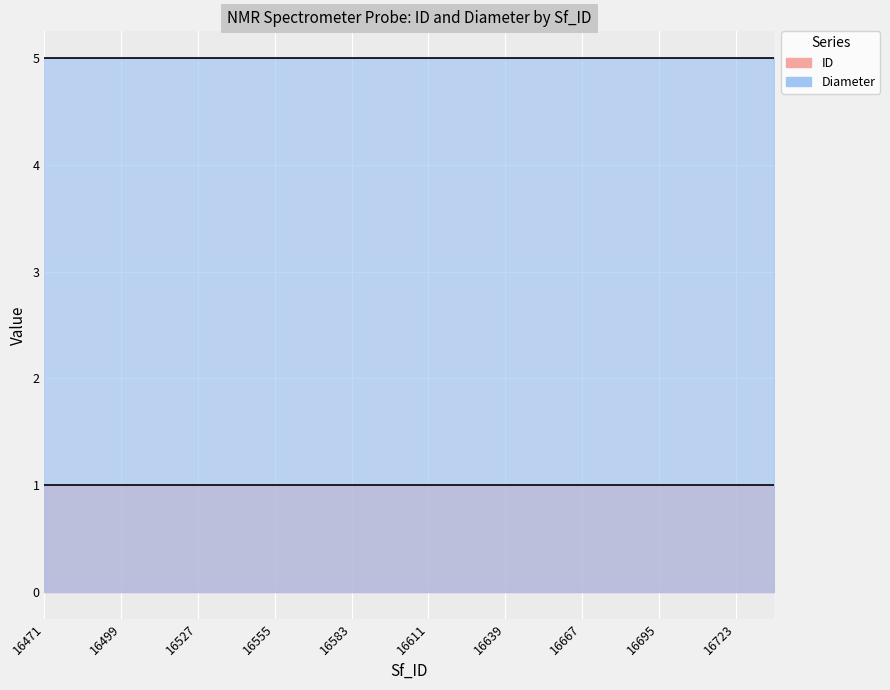

Which category has the lowest value in the ID series?

16471